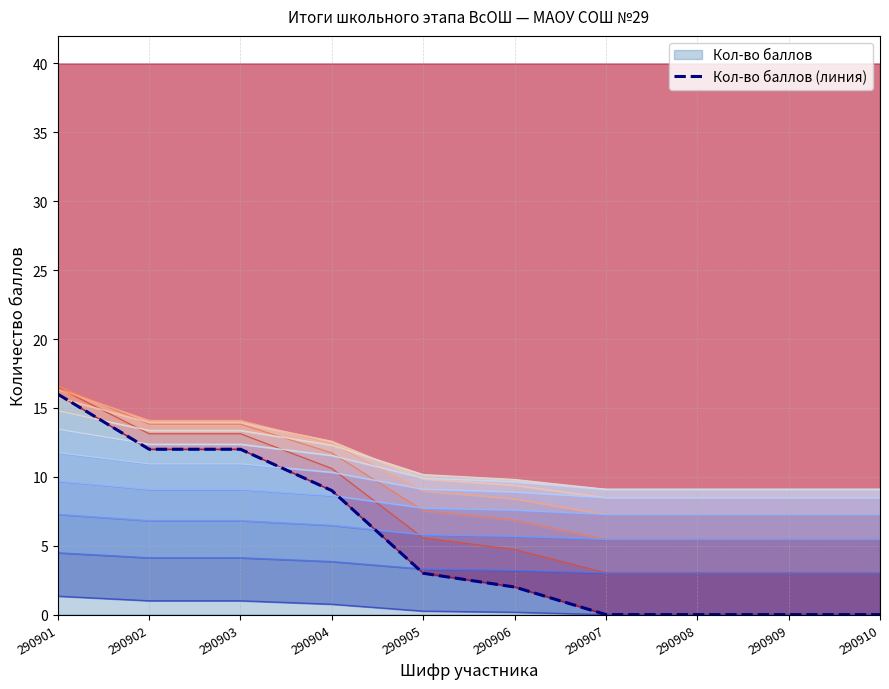

What is the value of the 3rd point from the left?

12